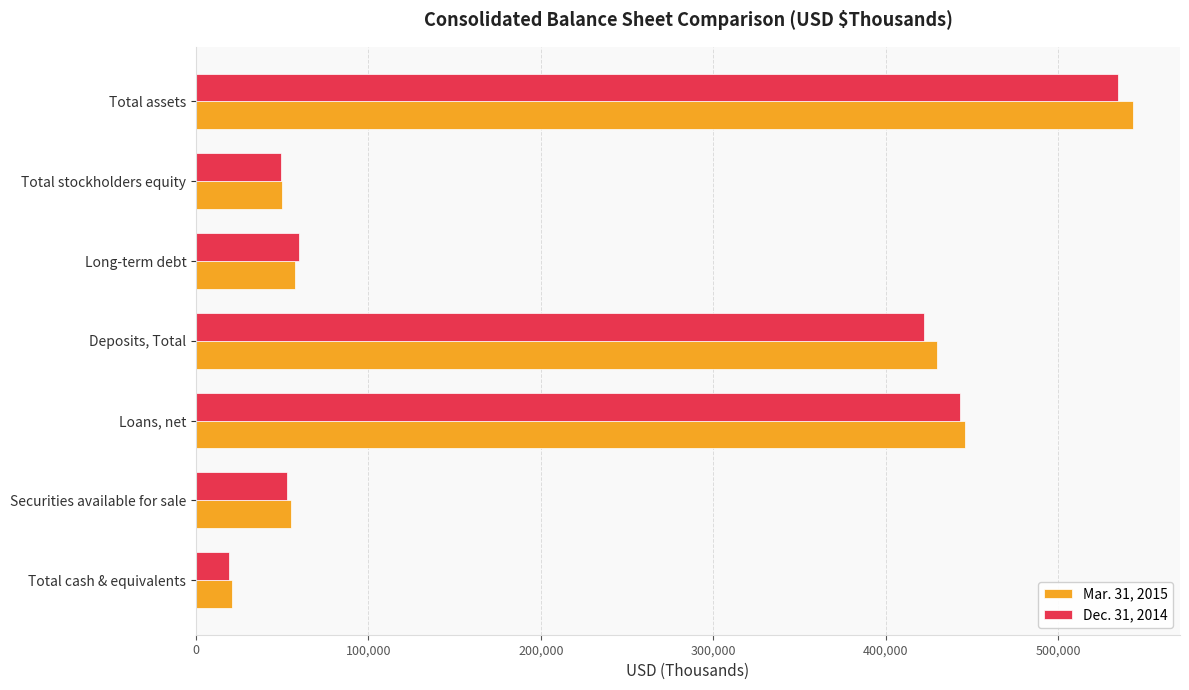

Which series changed the most between Loans, net and Total assets?

Mar. 31, 2015